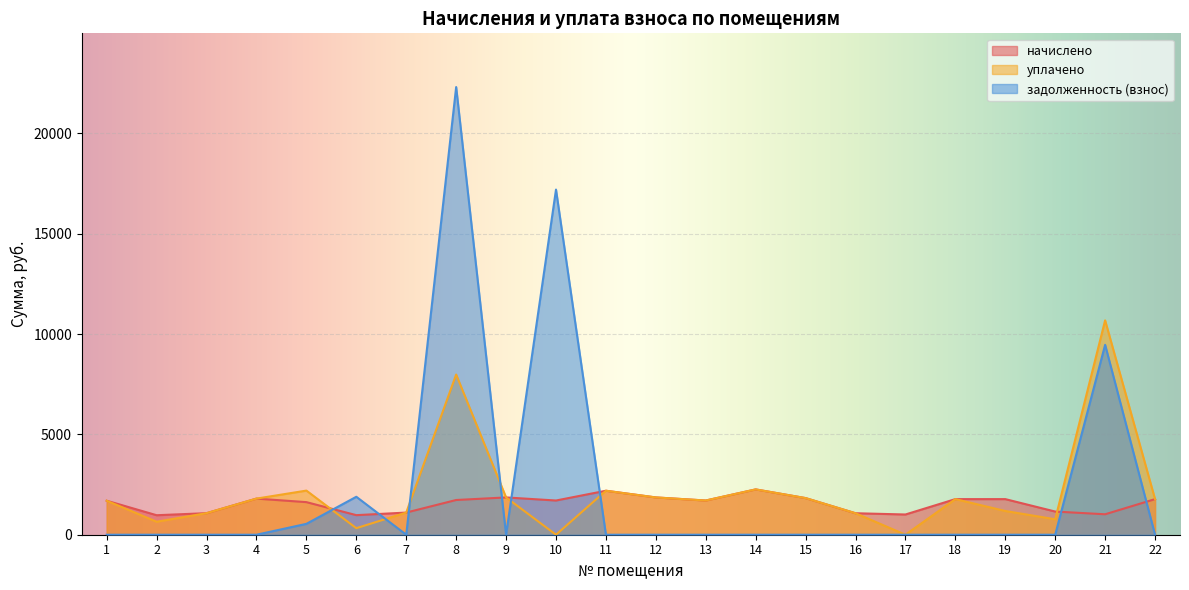

Where does the начислено series first go above 1704?

4